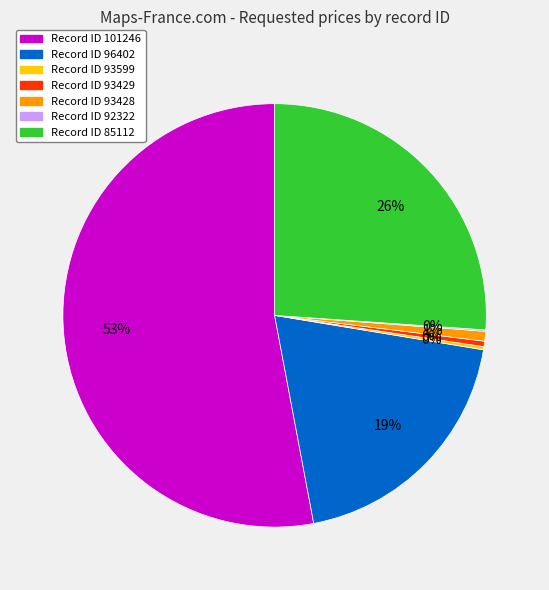

Is there any slice that represents more than half of the pie?

Yes